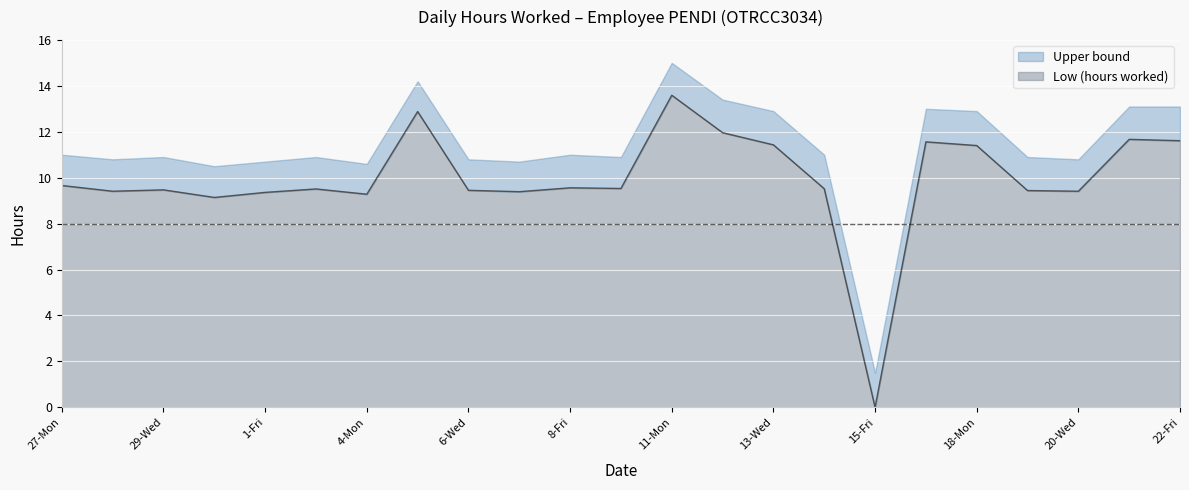

Is it true that the value at 28-Tue is 12.8?

False